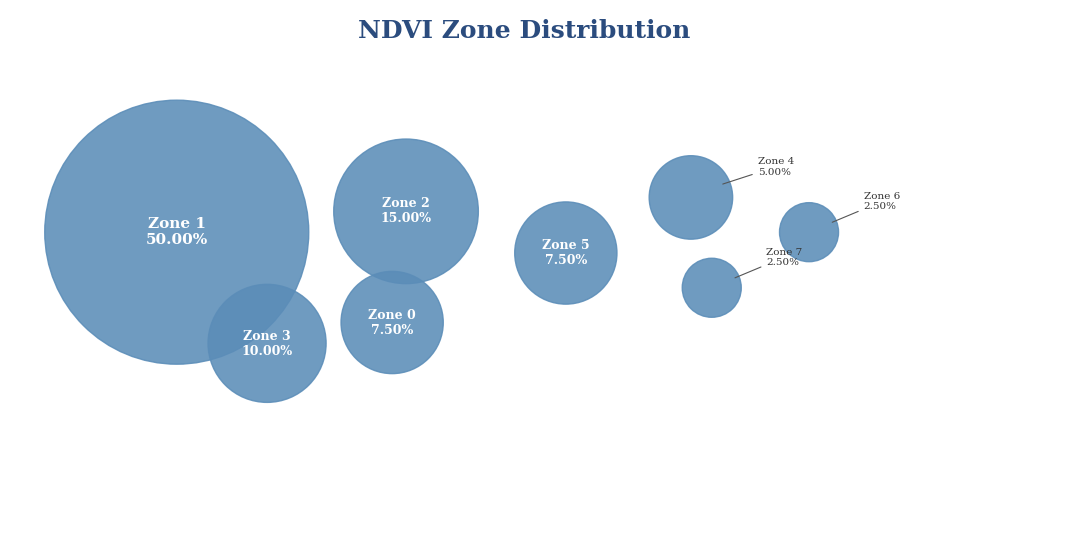

Do Zone 7 and Zone 1 together represent more than half of the pie?

Yes